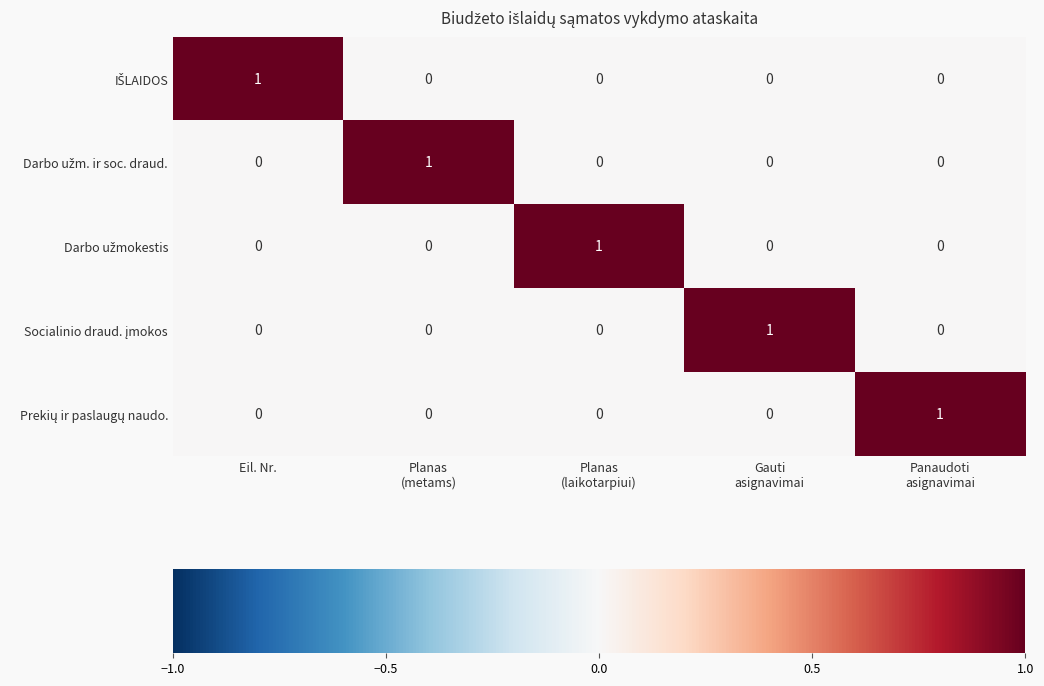

How many categories are shown in the chart?

5